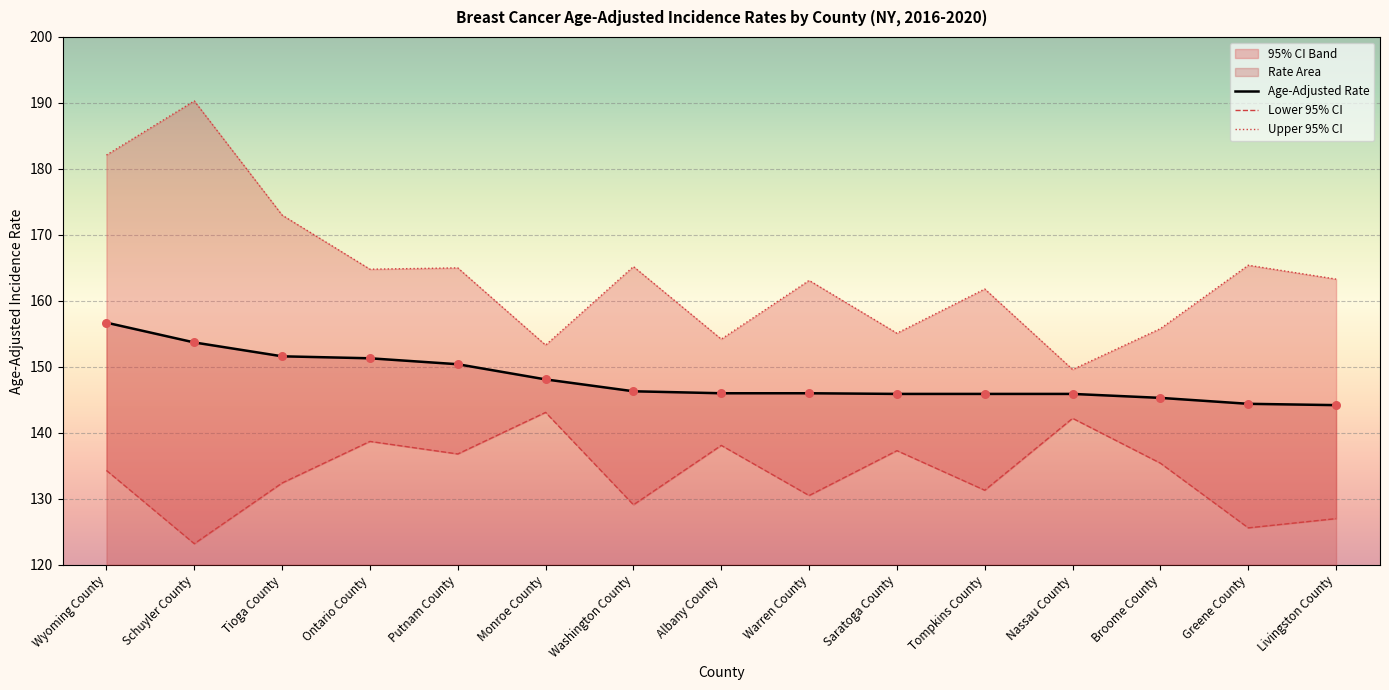

At how many categories does at least one series exceed 138?

15